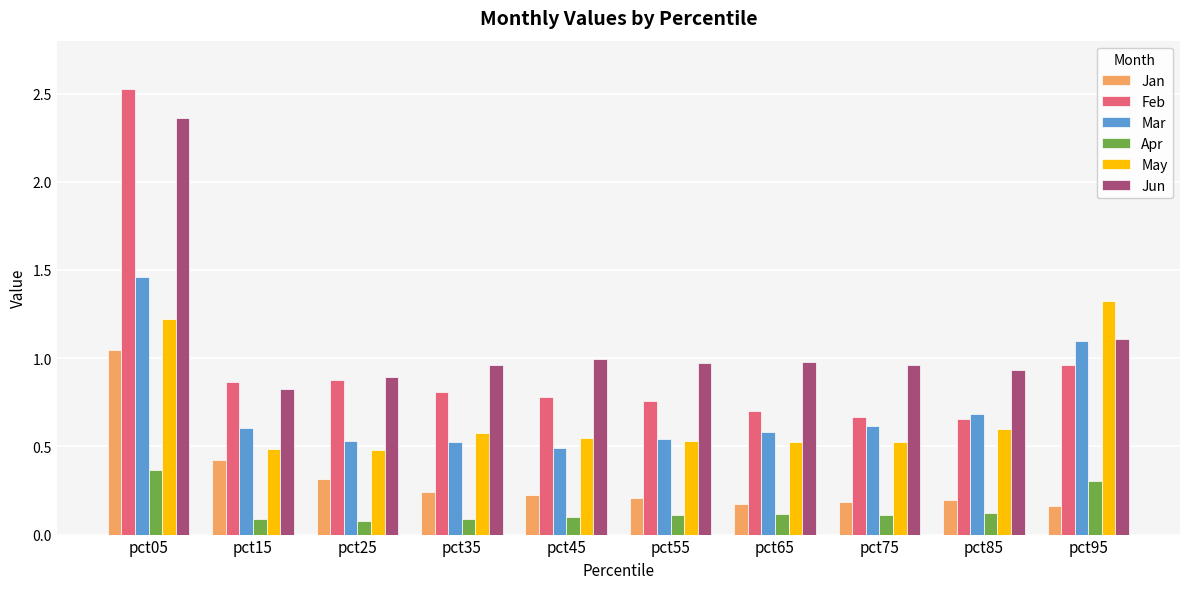

Which category has the highest value in the Mar series?

pct05